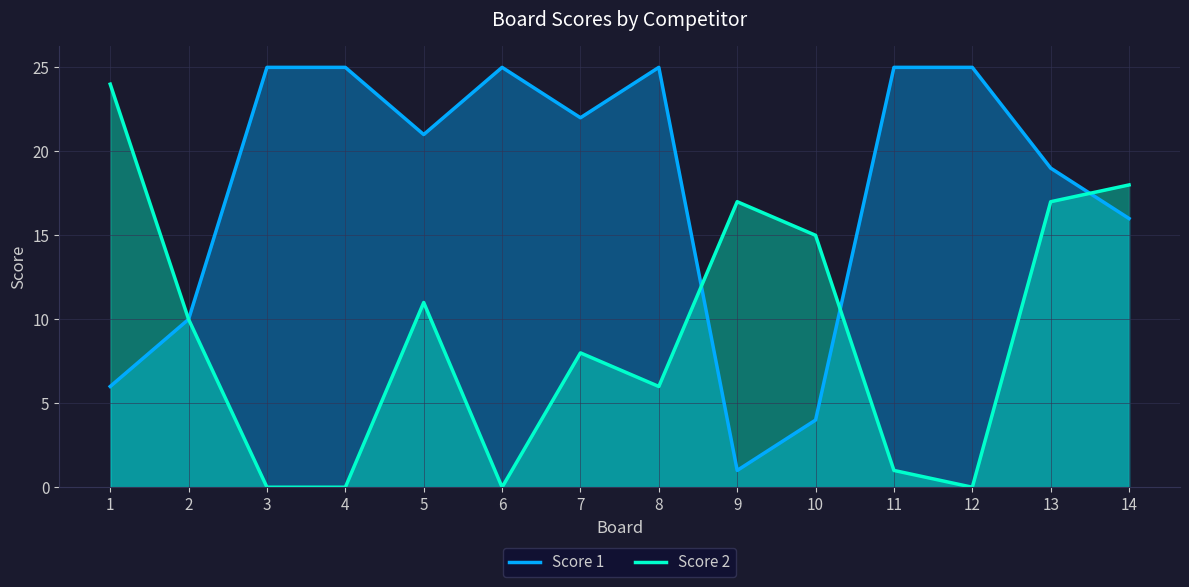

What is the difference between the maximum and minimum values in the Score 1 series?

24